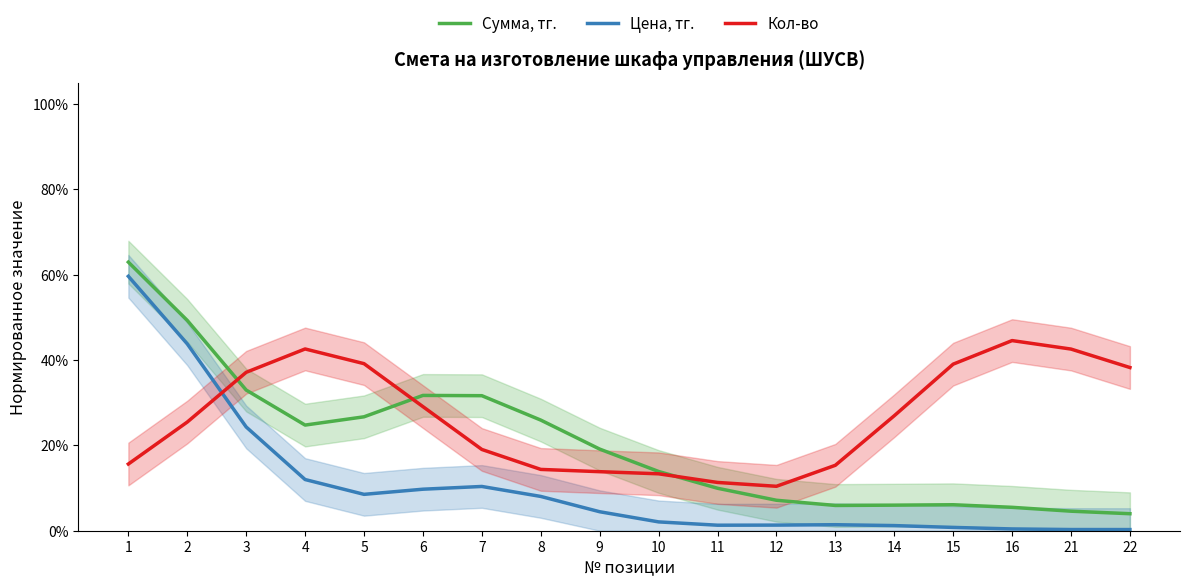

Which label corresponds to the largest value in the chart?

1